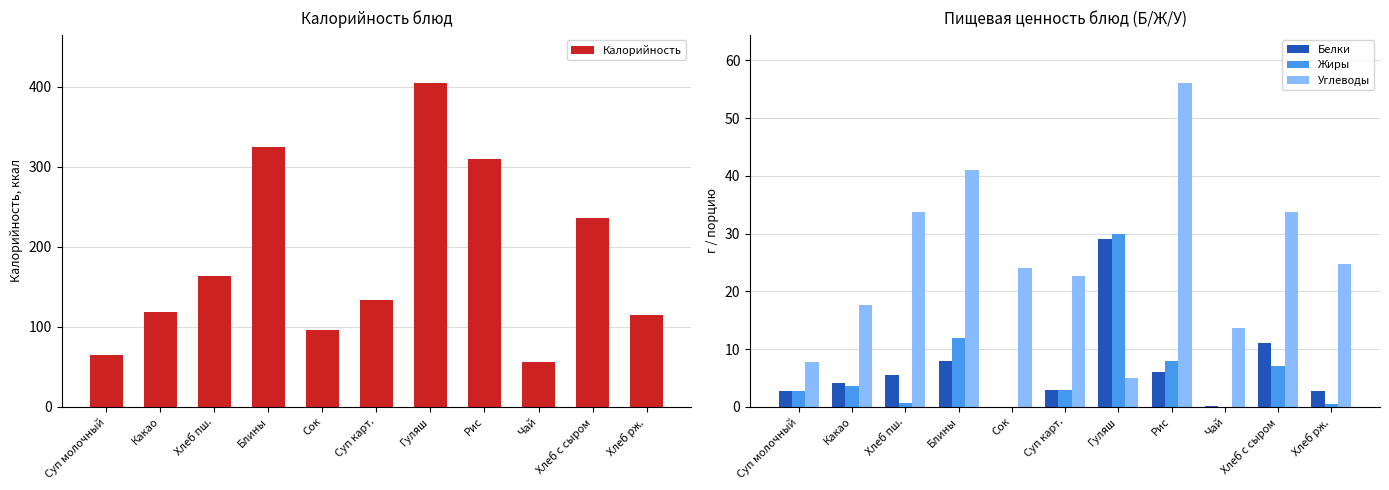

Reading left to right, what are all the values shown in this chart?

Калорийность: Суп молочный=64.6	Какао=118.6	Хлеб пш.=163.7	Блины=324.0	Сок=96.0	Суп карт.=134.0	Гуляш=404.0	Рис=310.0	Чай=55.8	Хлеб с сыром=236.0	Хлеб рж.=115.0
Белки: Суп молочный=2.8	Какао=4.1	Хлеб пш.=5.5	Блины=8.0	Сок=0.0	Суп карт.=3.0	Гуляш=29.0	Рис=6.0	Чай=0.1	Хлеб с сыром=11.0	Хлеб рж.=2.8
Жиры: Суп молочный=2.7	Какао=3.5	Хлеб пш.=0.7	Блины=12.0	Сок=0.0	Суп карт.=3.0	Гуляш=30.0	Рис=8.0	Чай=0.0	Хлеб с сыром=7.0	Хлеб рж.=0.6
Углеводы: Суп молочный=7.7	Какао=17.6	Хлеб пш.=33.8	Блины=41.0	Сок=24.0	Суп карт.=22.6	Гуляш=5.0	Рис=56.0	Чай=13.7	Хлеб с сыром=33.8	Хлеб рж.=24.7